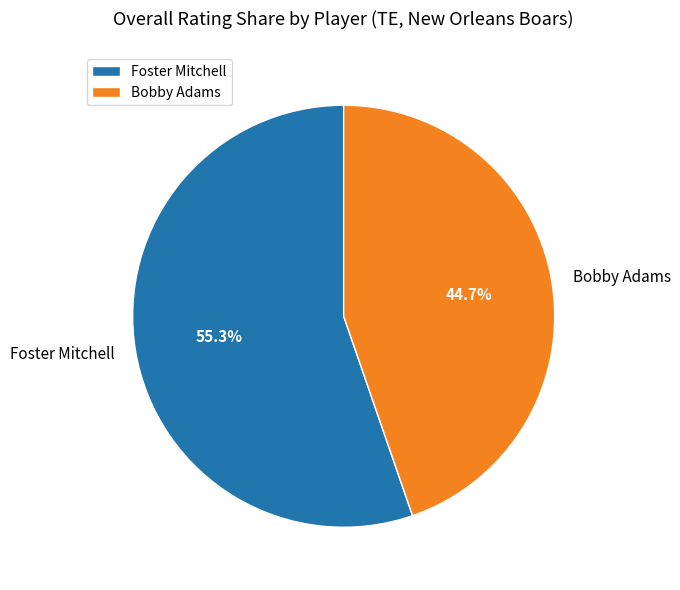

Which slice is the smallest?

Bobby Adams